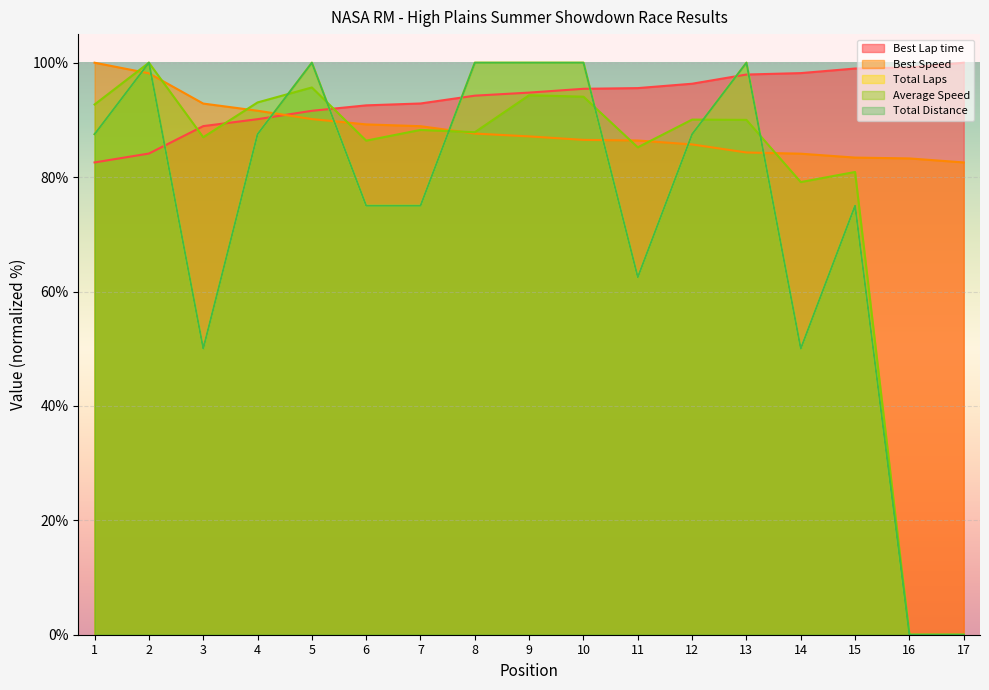

What is the difference between the Best Speed values at 13 and 3?

8.6